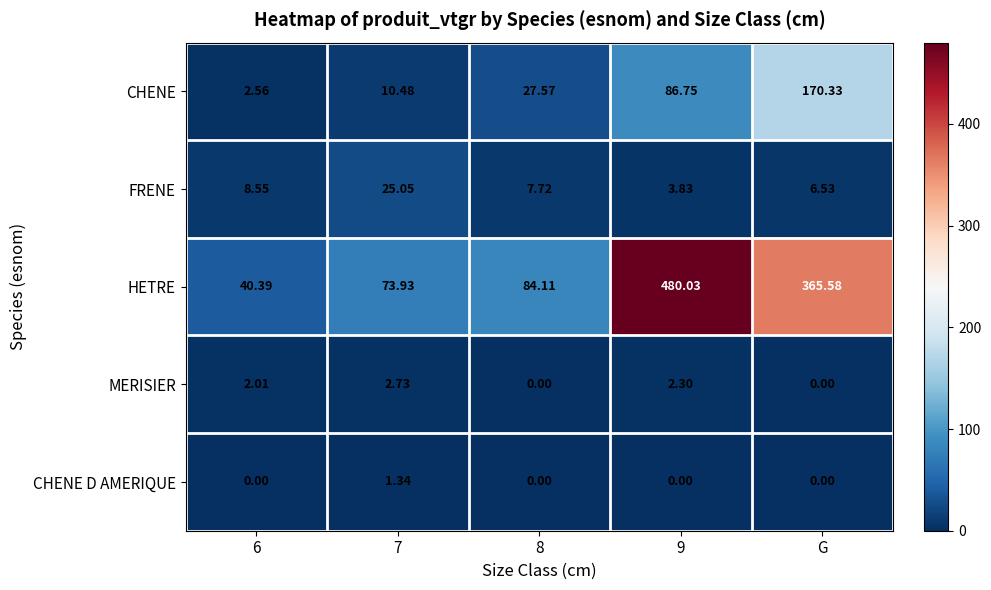

At how many categories does at least one series exceed 327?

2